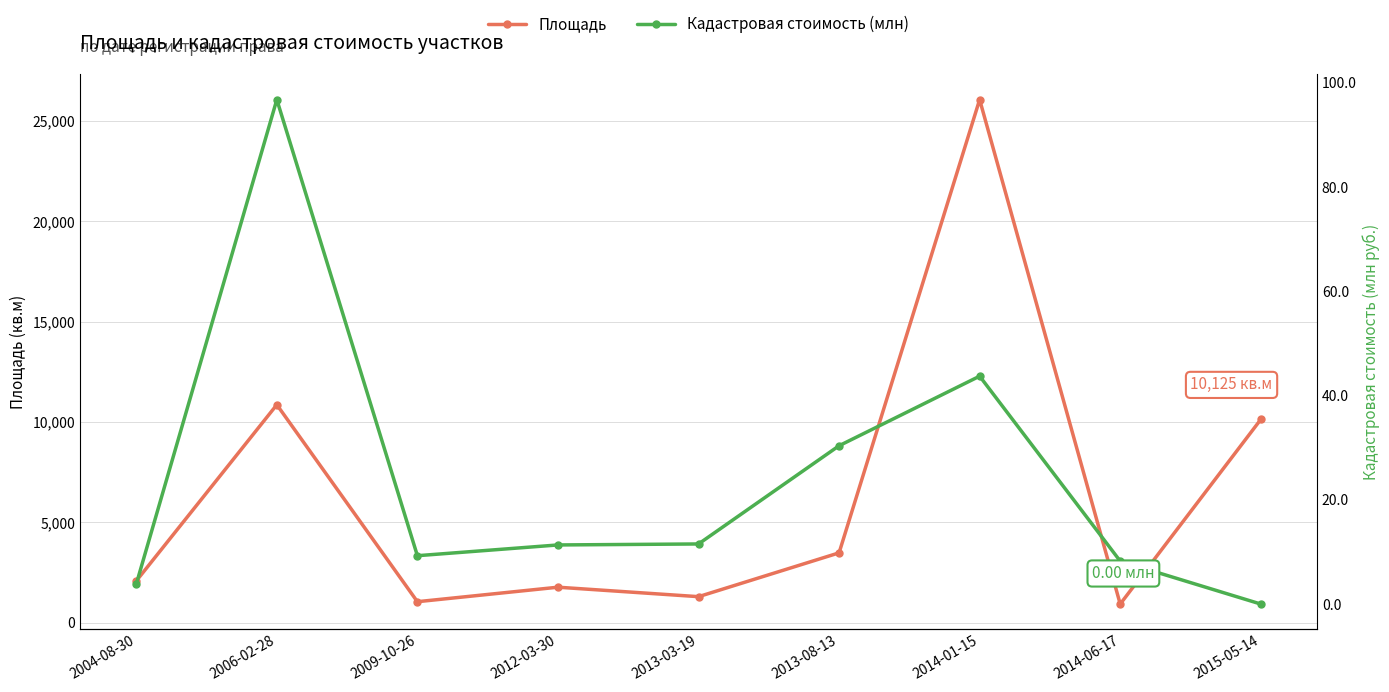

At which category does Площадь reach its first local valley?

2009-10-26